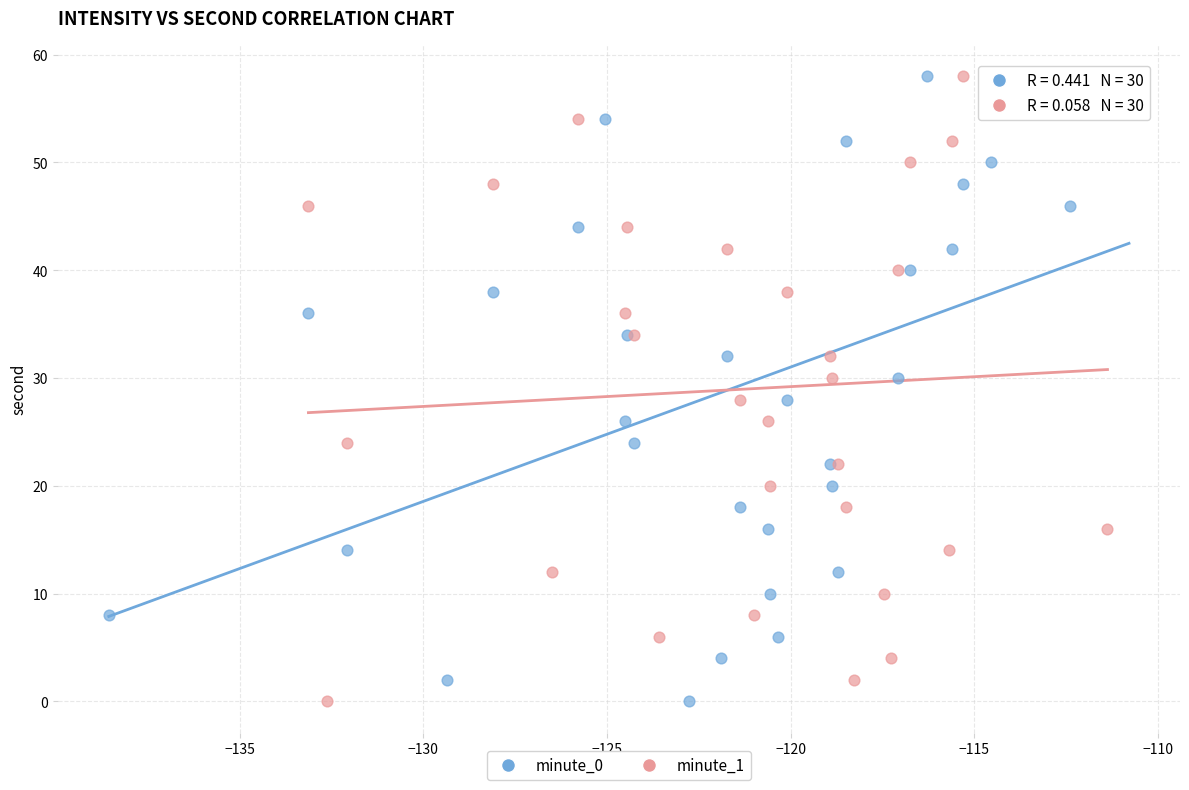

What are all the series names shown in the legend?

minute_0, minute_1